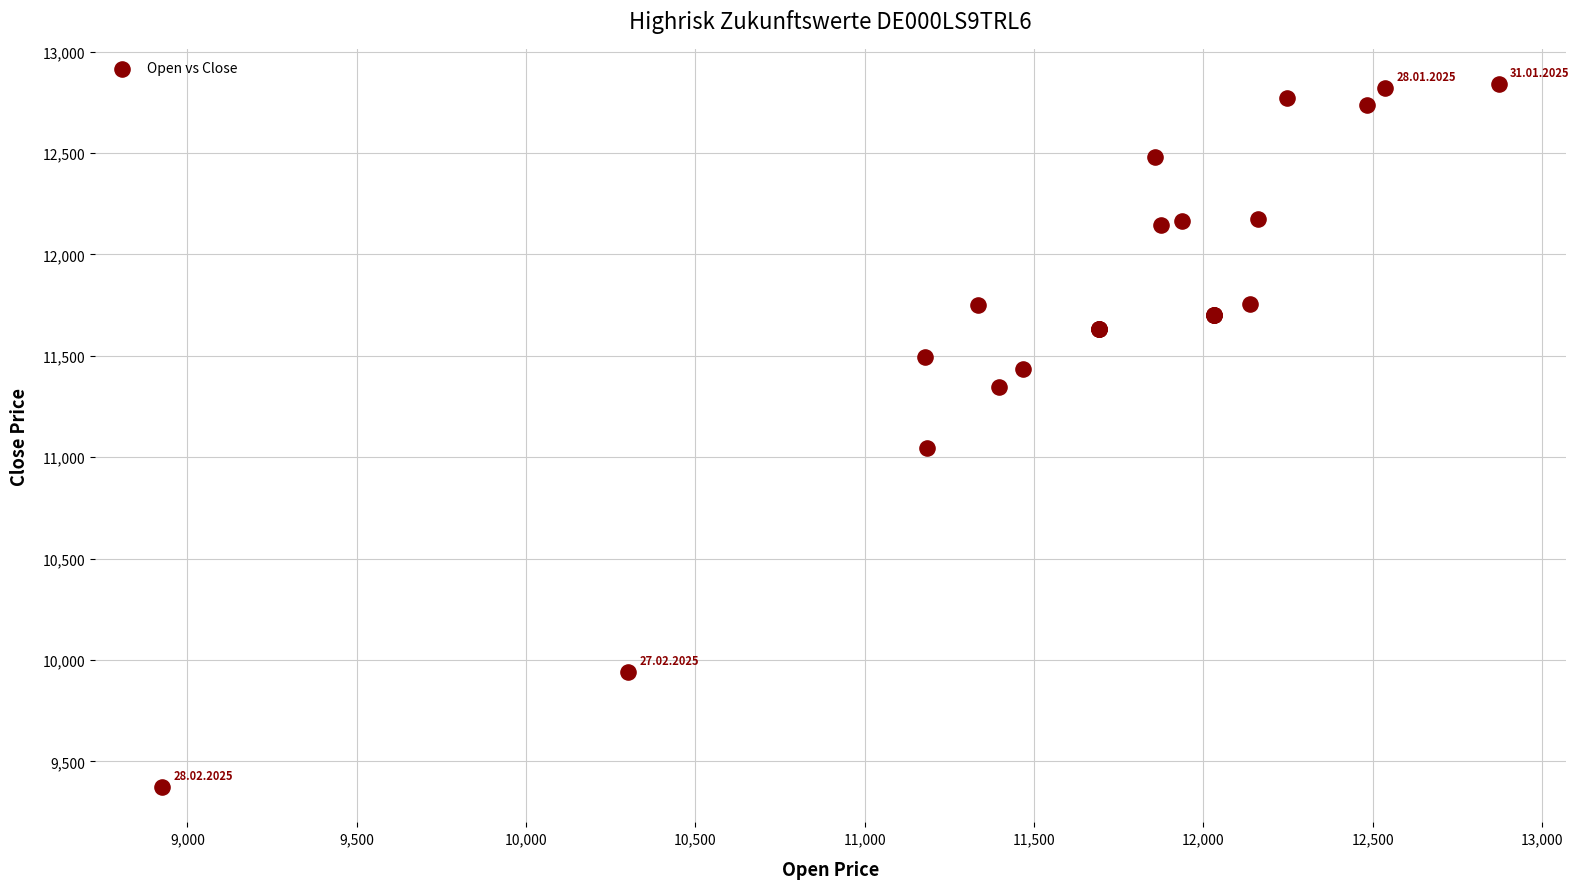

What Y value in the scatter plot is closest to 11106?

11045